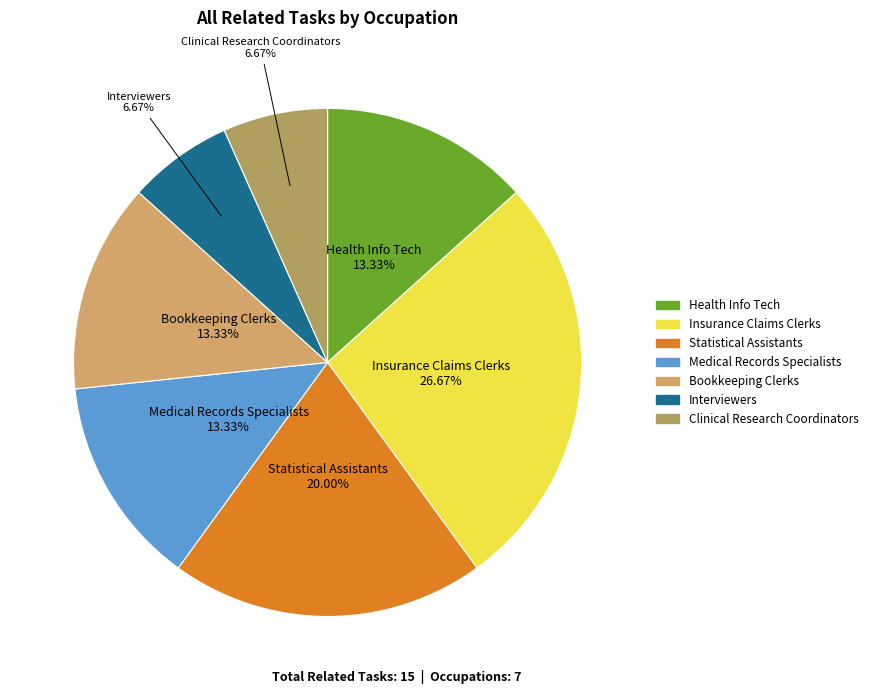

Which has a higher value, Insurance Claims Clerks or Bookkeeping Clerks?

Insurance Claims Clerks